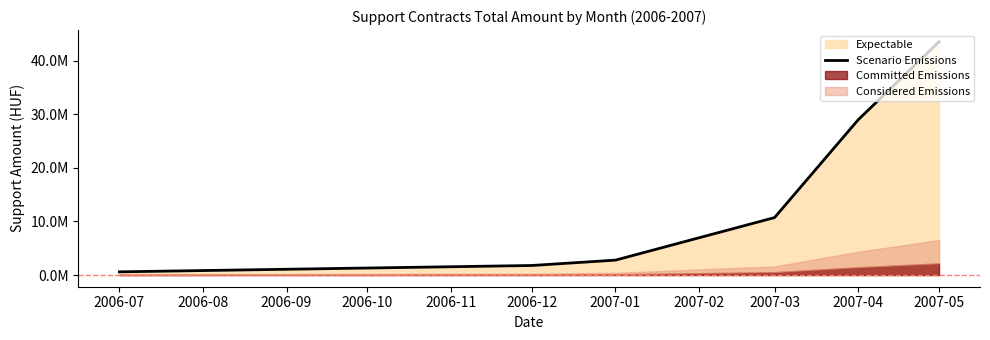

What is the minimum value shown in the chart?

600000